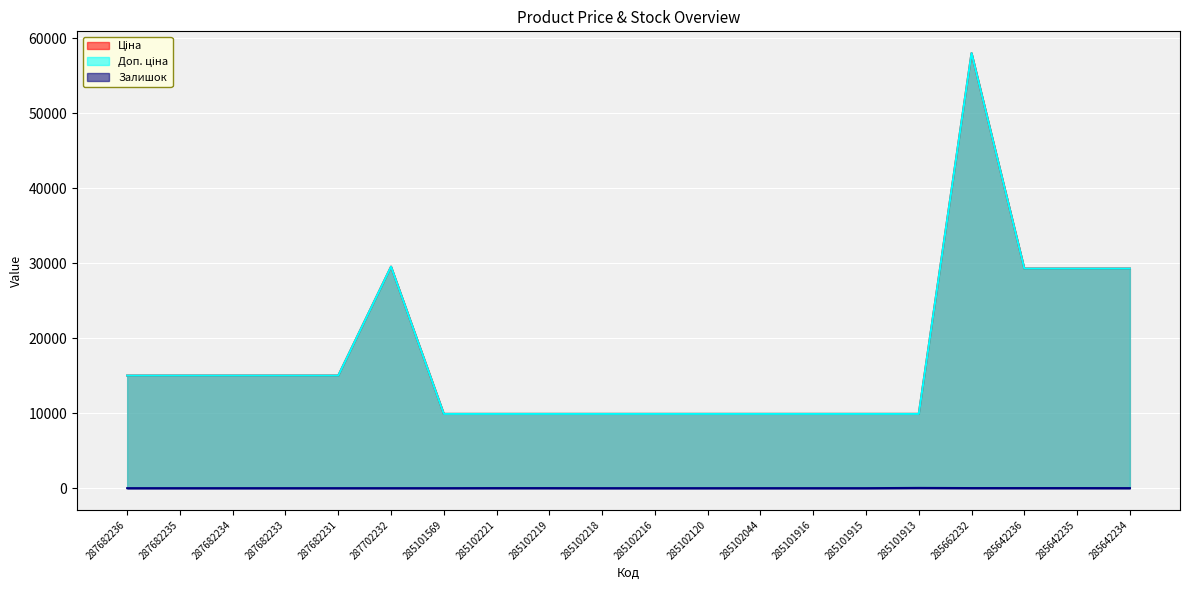

True or false: Ціна and Доп. ціна intersect in this chart.

False